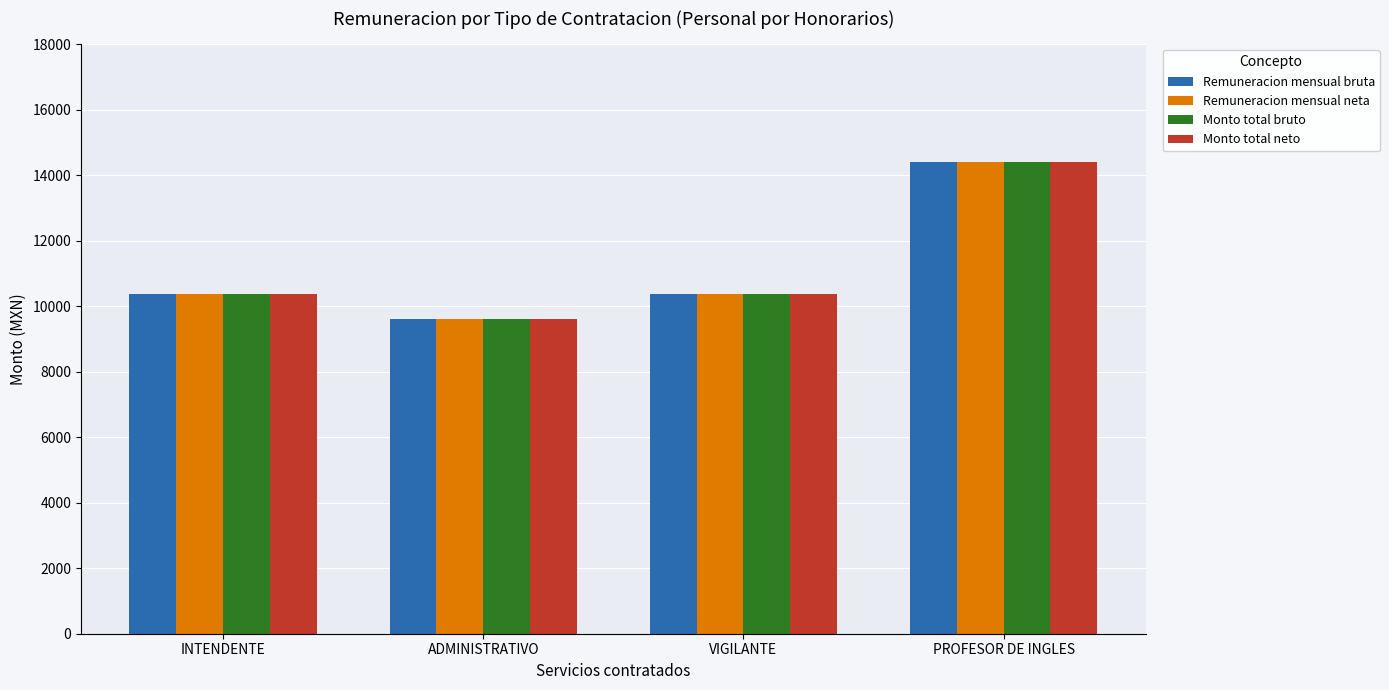

Reading left to right, what are all the values shown in this chart?

Remuneracion mensual bruta: INTENDENTE=10358.3	ADMINISTRATIVO=9600.0	VIGILANTE=10358.3	PROFESOR DE INGLES=14400.0
Remuneracion mensual neta: INTENDENTE=10358.3	ADMINISTRATIVO=9600.0	VIGILANTE=10358.3	PROFESOR DE INGLES=14400.0
Monto total bruto: INTENDENTE=10358.3	ADMINISTRATIVO=9600.0	VIGILANTE=10358.3	PROFESOR DE INGLES=14400.0
Monto total neto: INTENDENTE=10358.3	ADMINISTRATIVO=9600.0	VIGILANTE=10358.3	PROFESOR DE INGLES=14400.0